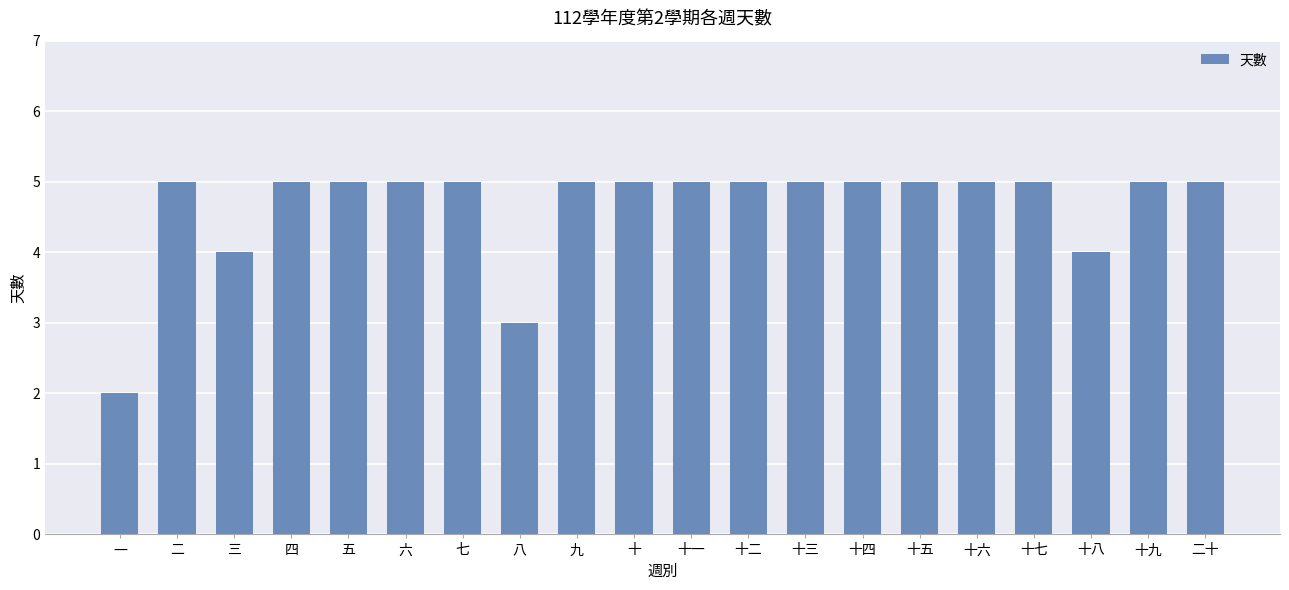

At which label is the value closest to 3?

八